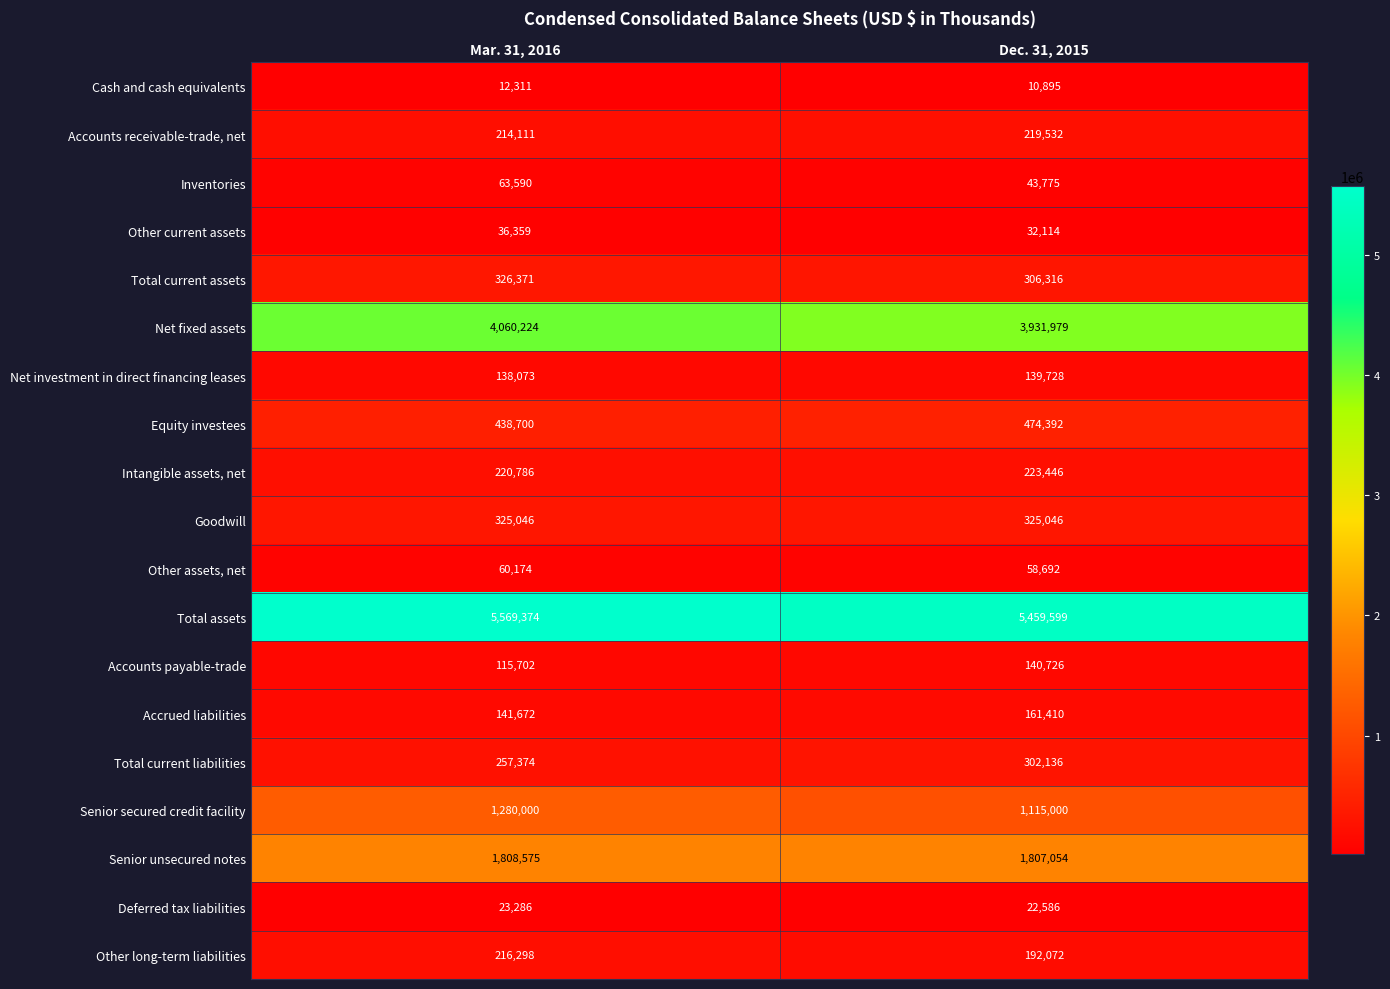

What is the sum of the Accrued liabilities values at Mar. 31, 2016 and Dec. 31, 2015?

303082